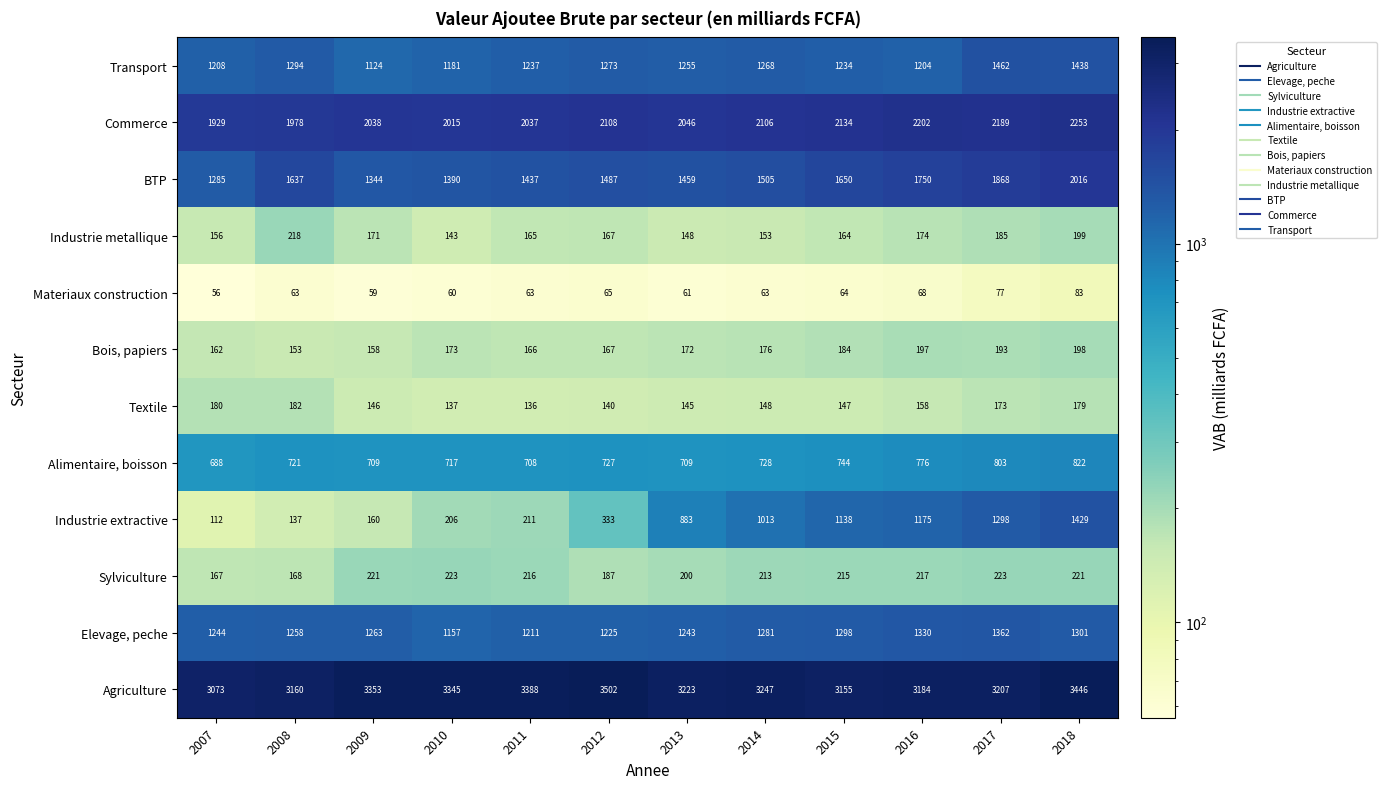

Which series has the widest spread of values?

Industrie extractive